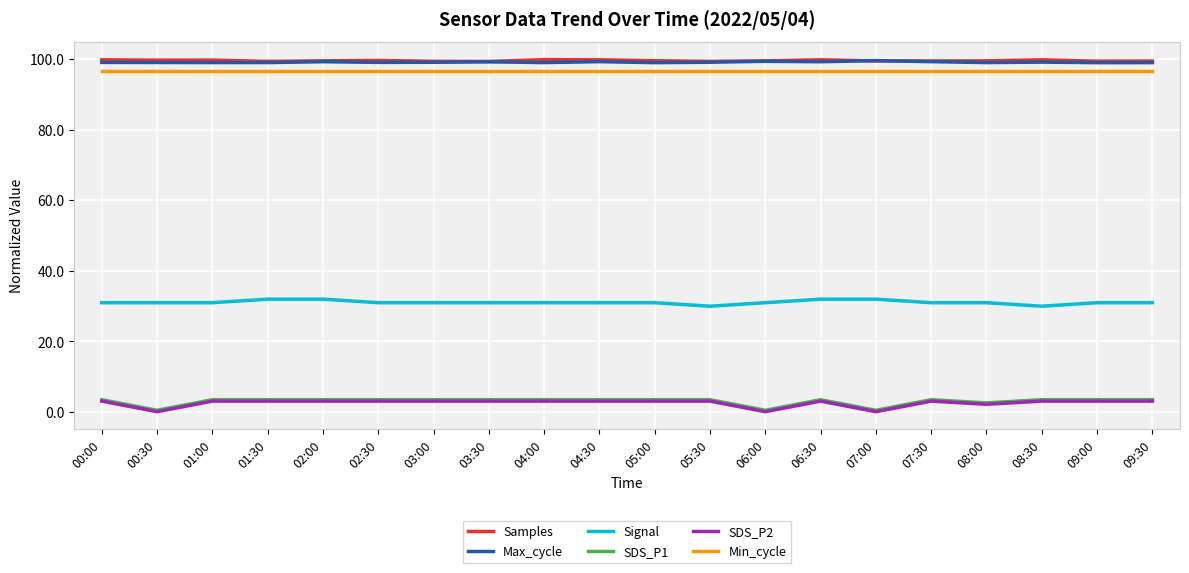

True or false: SDS_P2 has more than 0 points higher than both neighbors.

True